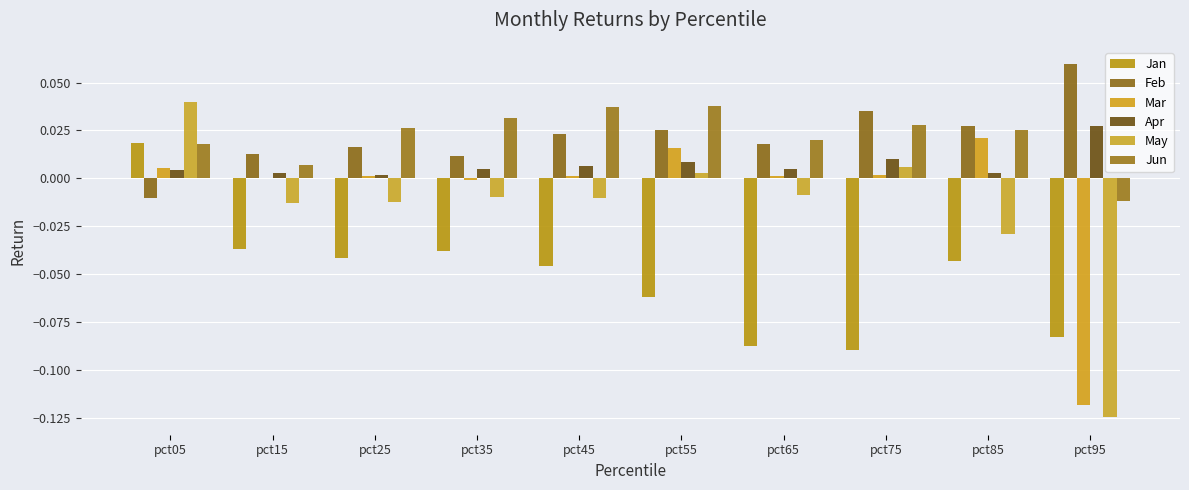

What are all the series names shown in the legend?

Jan, Feb, Mar, Apr, May, Jun